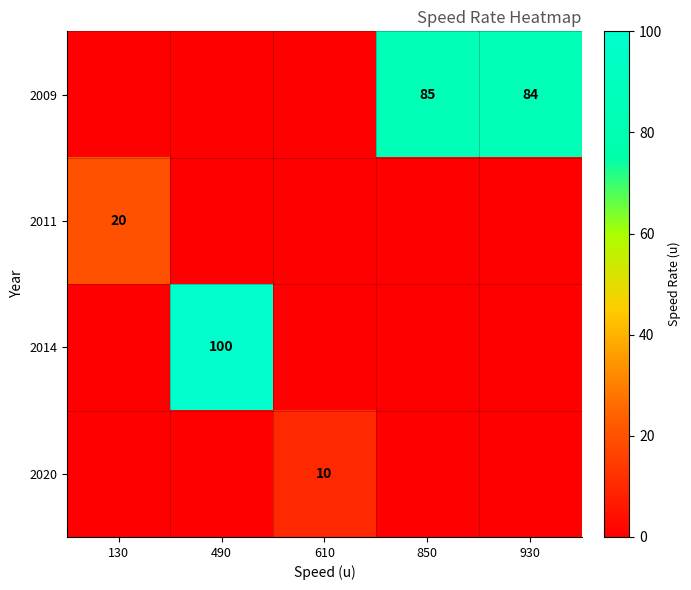

The 2009 series shows 84 at 930. True or false?

True